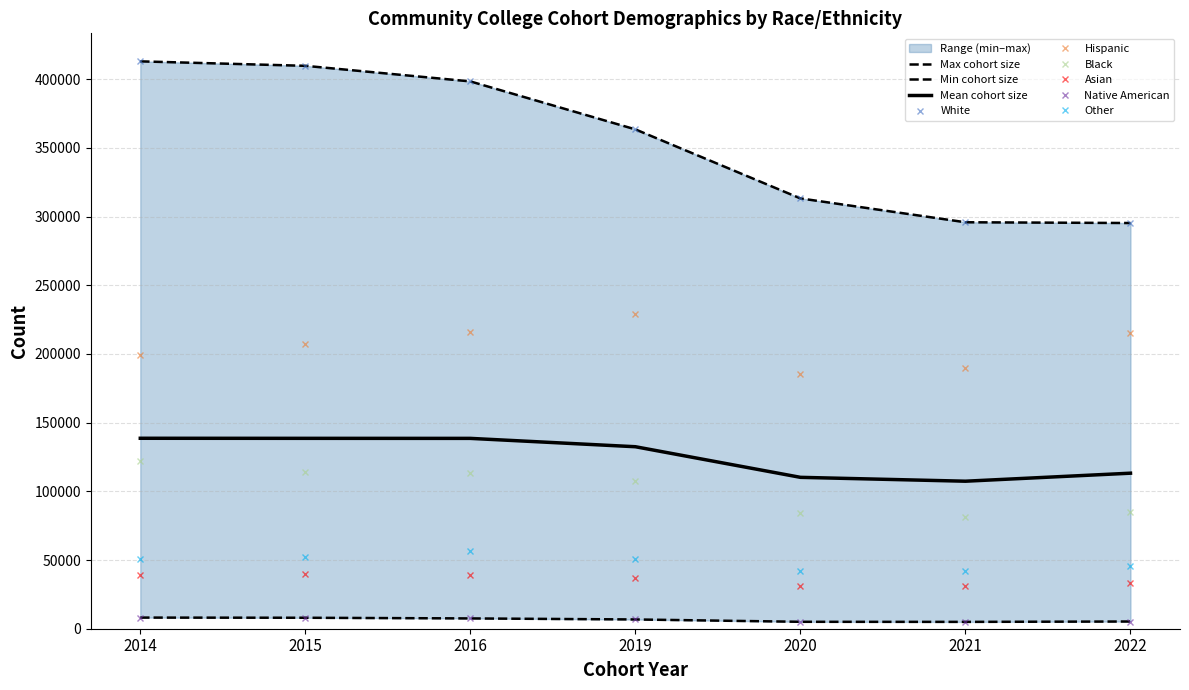

At which label does Asian first exceed 37053?

2014